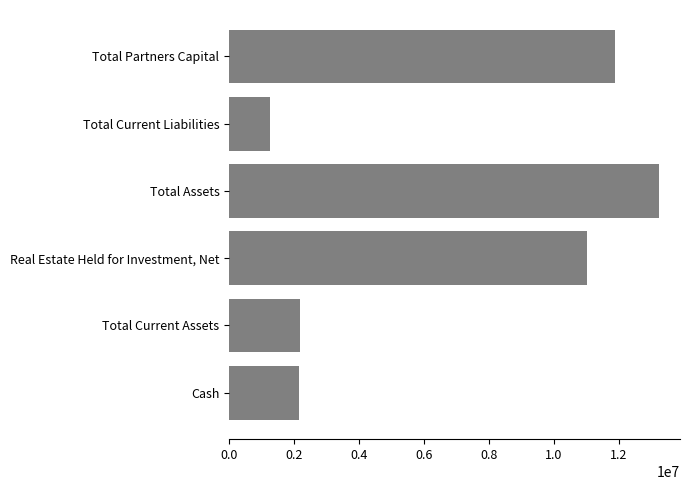

Count the number of categories in the chart.

6